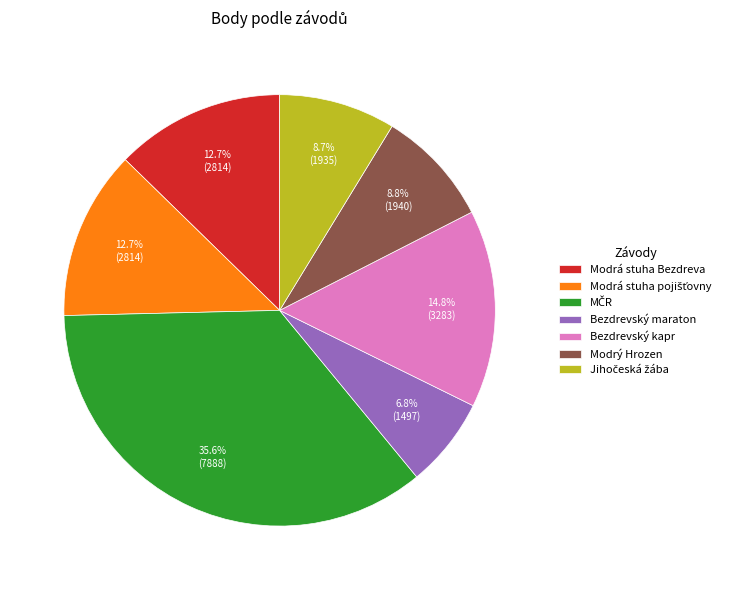

Between Bezdrevský kapr and Modrá stuha Bezdreva, which is larger?

Bezdrevský kapr